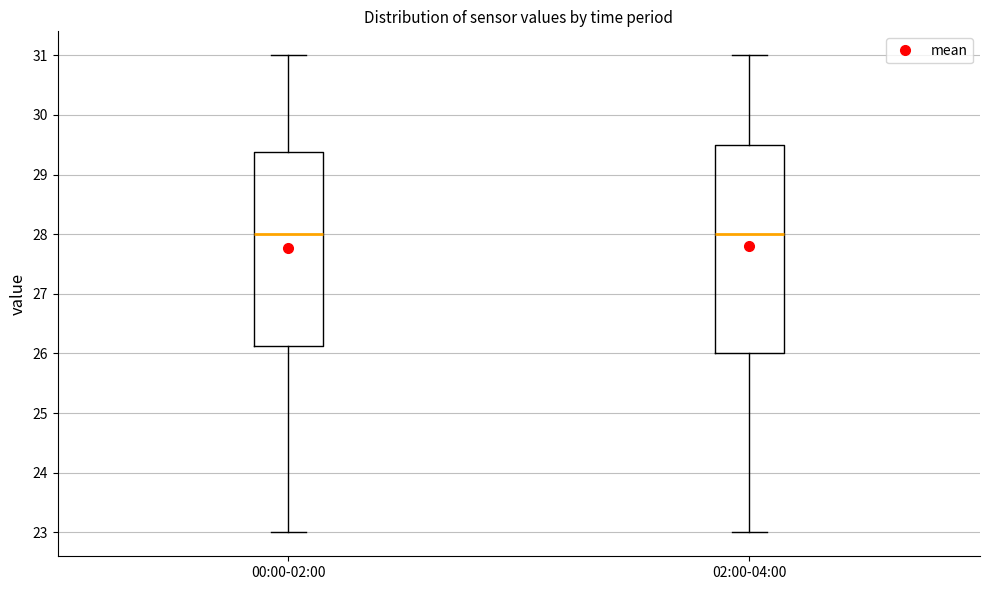

Reading left to right, transcribe this box plot: for each box, give where its median line is, the range the box spans, and where its two whiskers end, as read against the y-axis. The values are not printed on the chart, so give them approximately, as read against the axis.

00:00-02:00: median 28.0, box 26.1 to 29.4, whiskers 23.0 to 31.0
02:00-04:00: median 28.0, box 26.0 to 29.5, whiskers 23.0 to 31.0